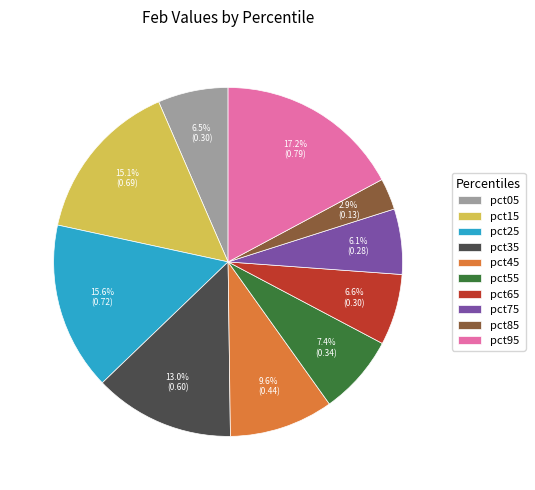

To the nearest percent, what is the difference between the largest and smallest slice percentages?

14%